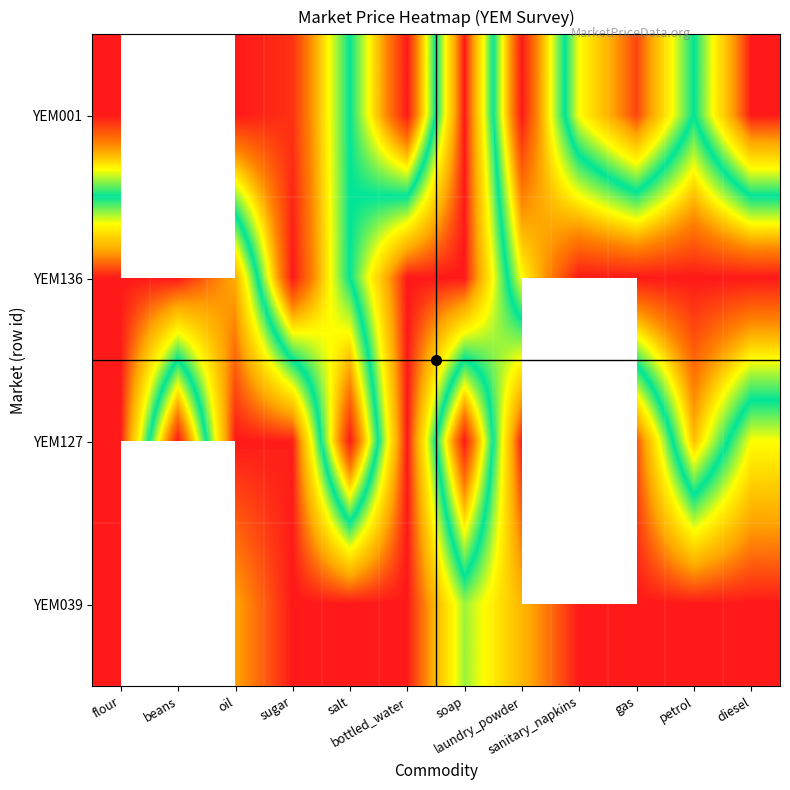

What is the spread (max minus min) of values at flour?

1.0